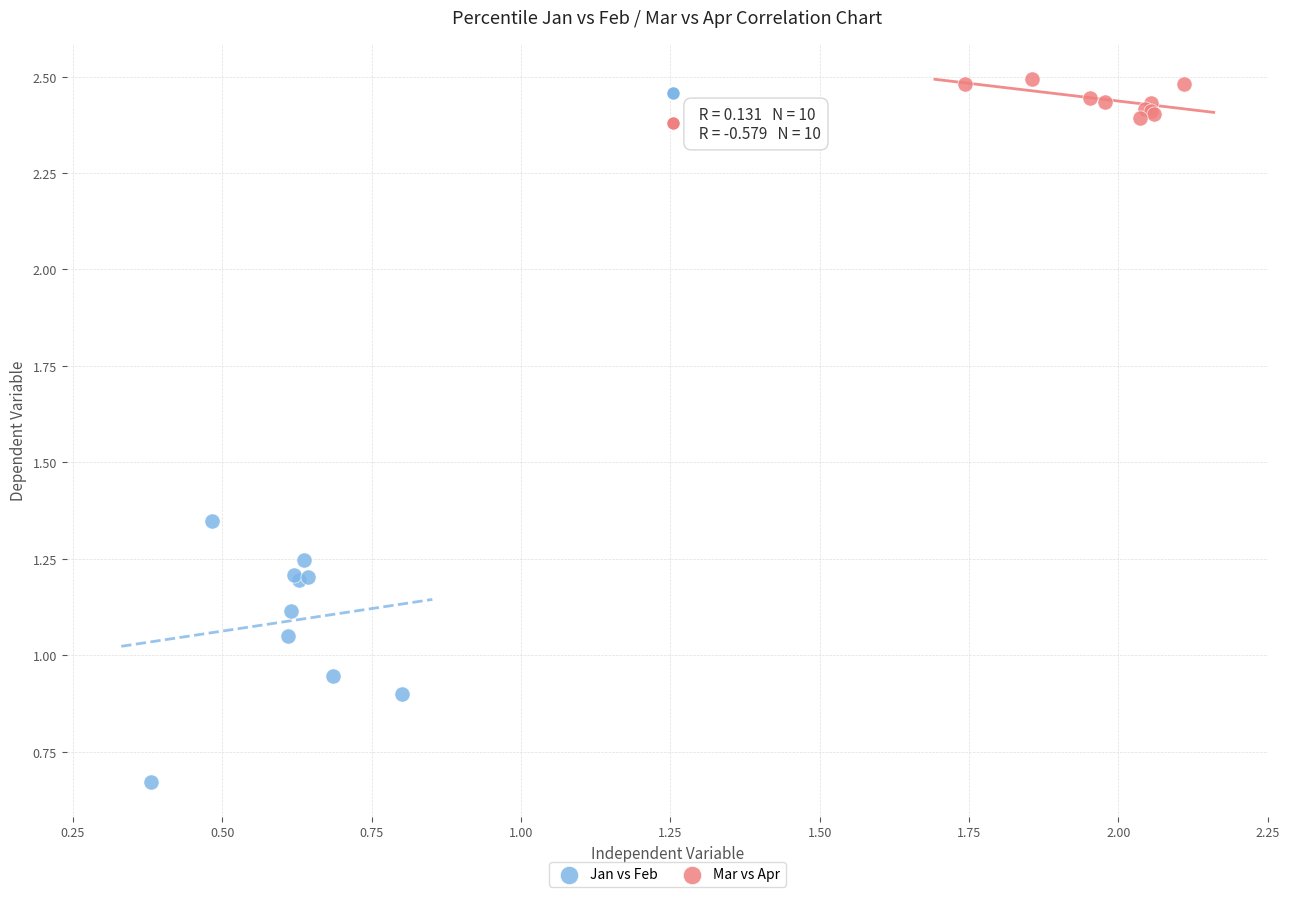

Which series contains the highest Y value?

Mar vs Apr